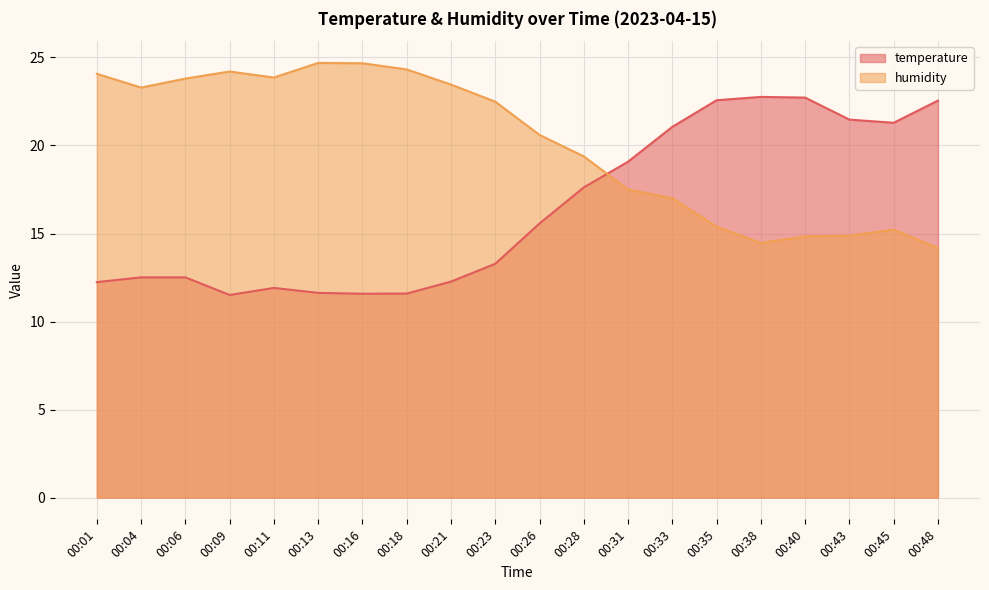

What is the difference between the maximum and minimum values in the humidity series?

10.5